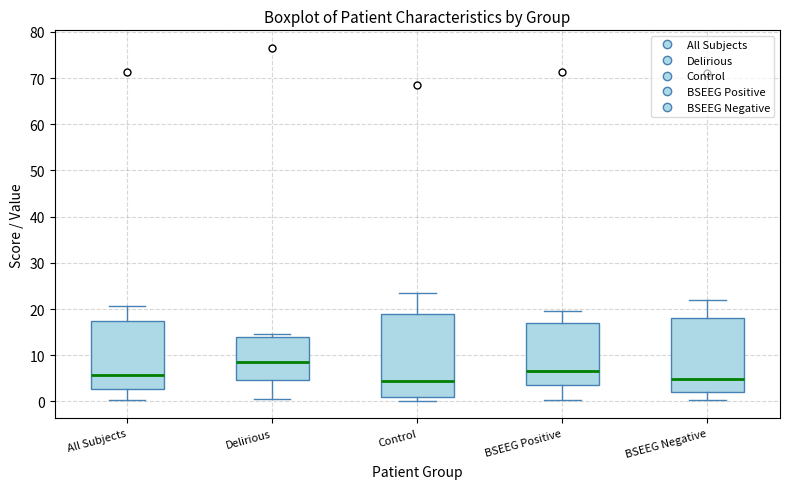

Which box's median line is the highest?

Delirious